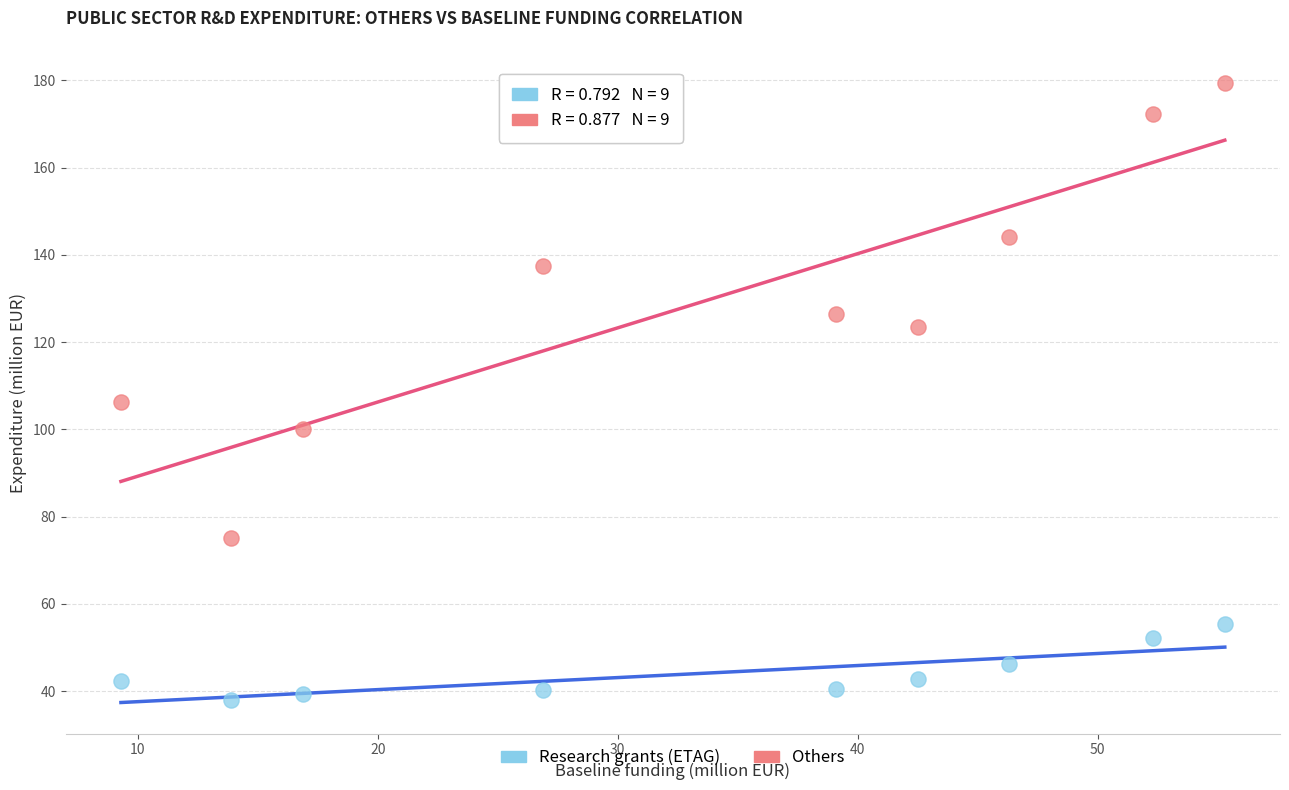

Across all data points, what is the range of Y values (max minus min)?

141.5